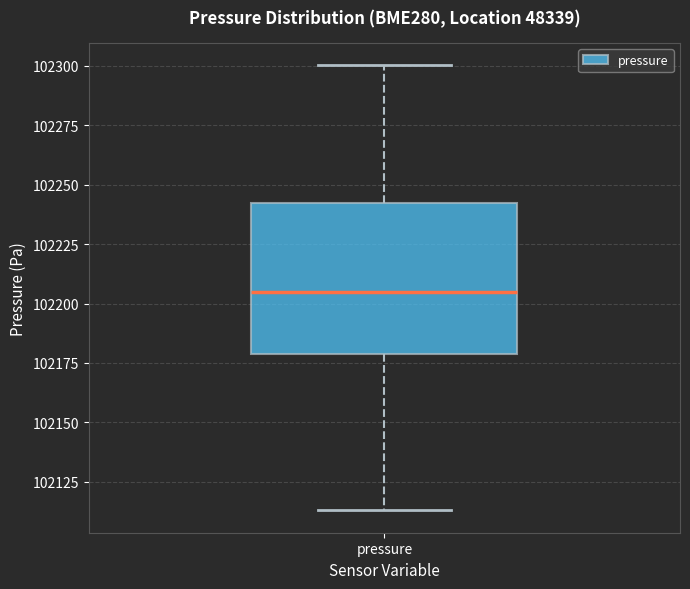

Where does the lower whisker of the box for pressure end on the y-axis? The values are not printed on the chart, so give them approximately, as read against the axis.

102115